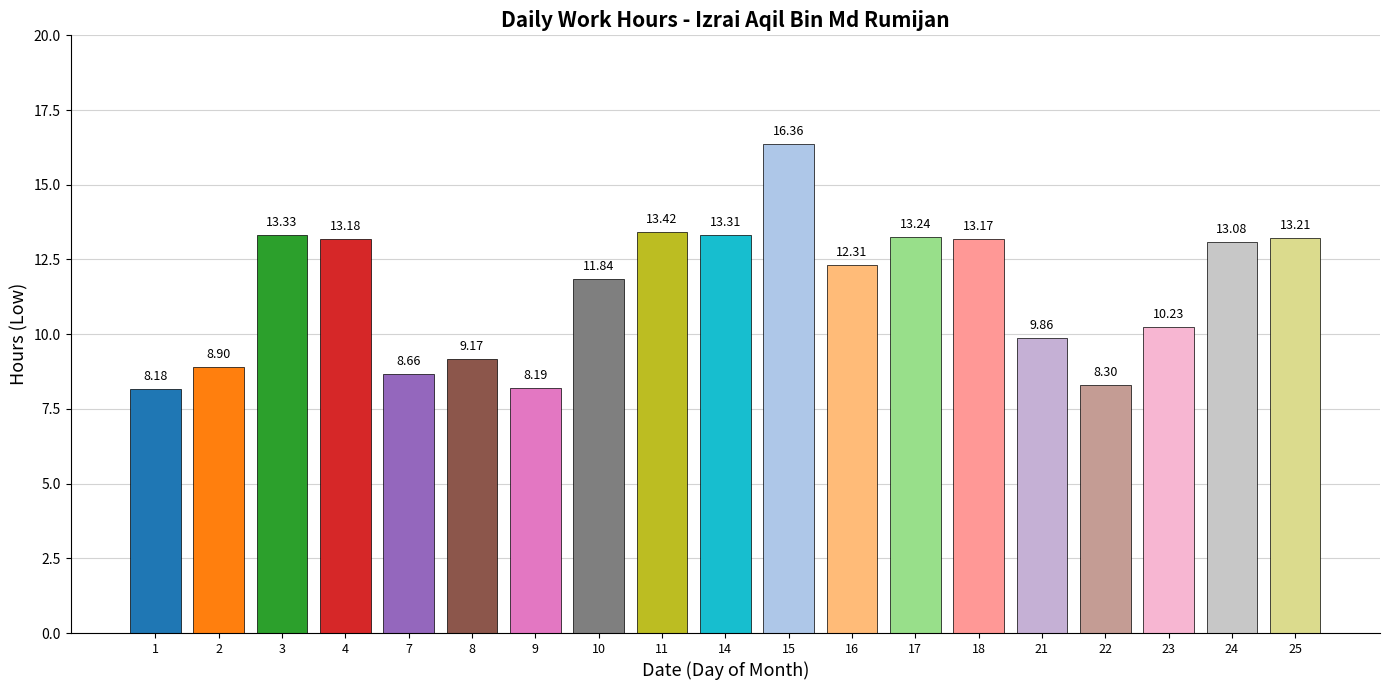

The chart shows a value of 9.9 at 21. True or false?

True